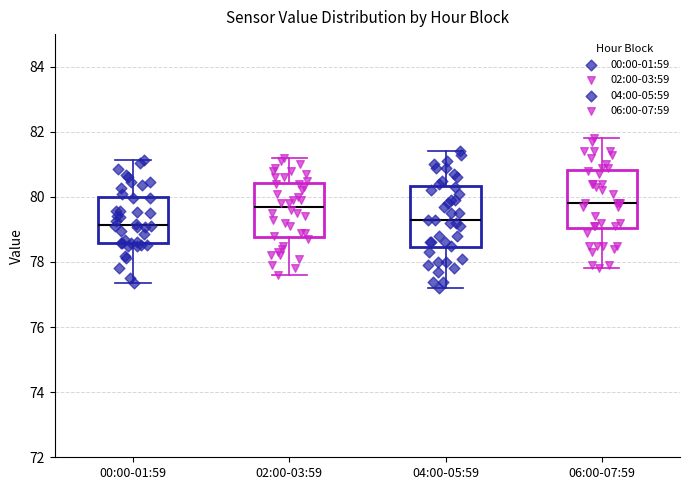

Reading left to right, read every box against the y-axis: the position of its median line, the range the box covers, and the ends of its whiskers. The values are not printed on the chart, so give them approximately, as read against the axis.

00:00-01:59: median 79.2, box 78.6 to 80.0, whiskers 77.4 to 81.2
02:00-03:59: median 79.8, box 78.8 to 80.4, whiskers 77.6 to 81.2
04:00-05:59: median 79.4, box 78.4 to 80.4, whiskers 77.2 to 81.4
06:00-07:59: median 79.8, box 79.0 to 80.8, whiskers 77.8 to 81.8